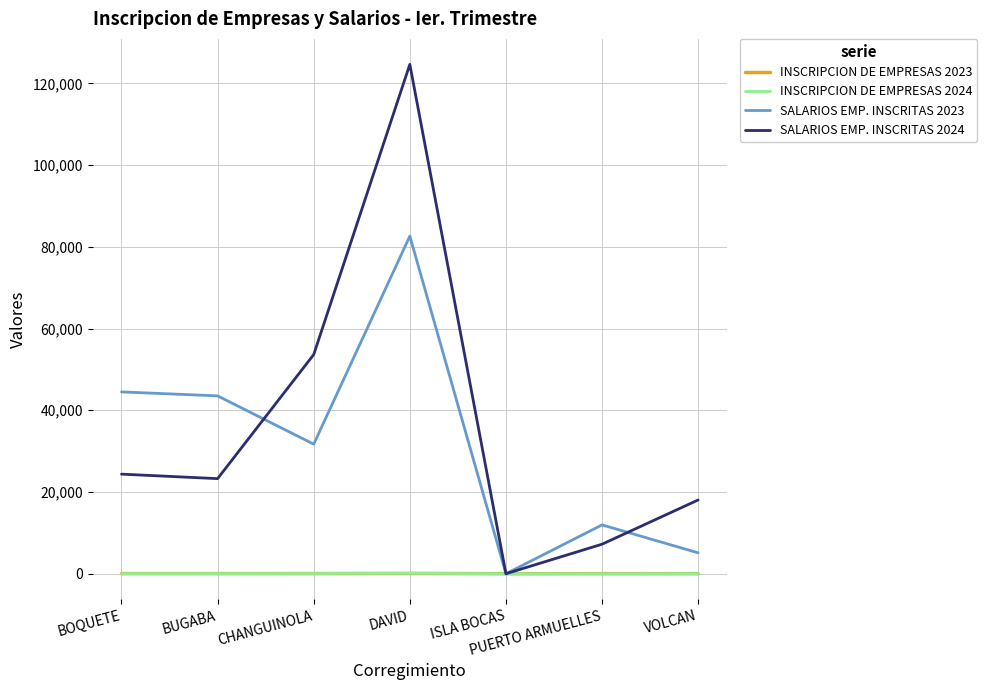

Which series has the largest range (max minus min)?

SALARIOS EMP. INSCRITAS 2024